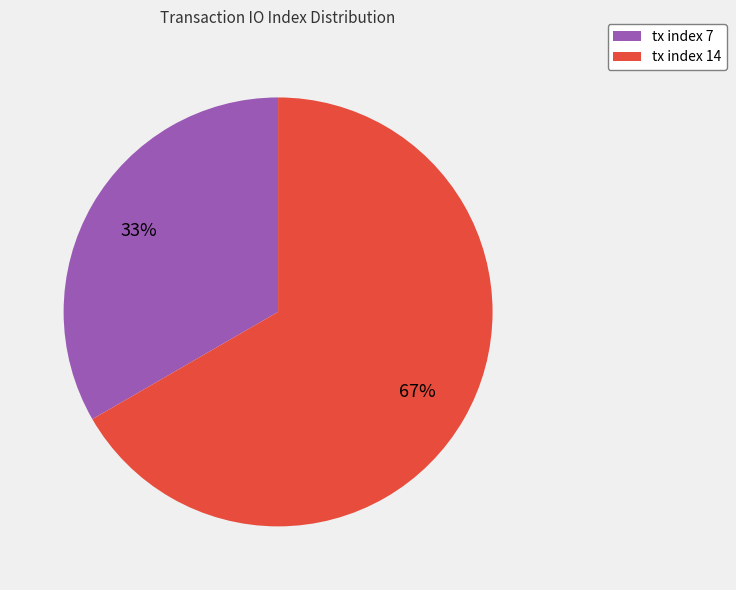

What percentage is the tx index 7 slice, to the nearest percent?

33%